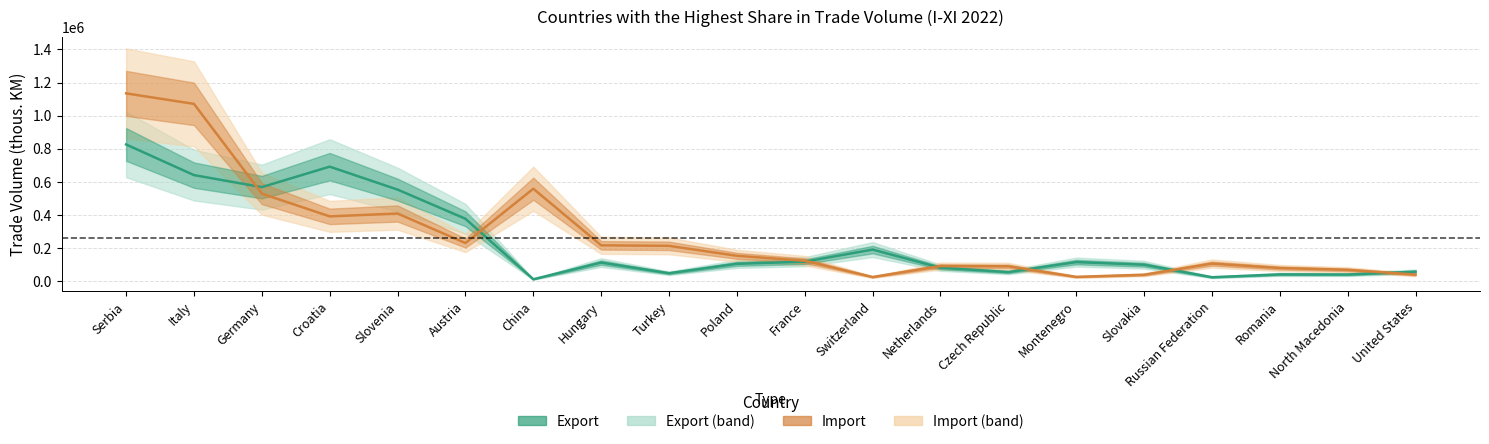

Is the value of Import (thous. KM) at Italy greater than the value of Export (thous. KM) at Italy?

Yes